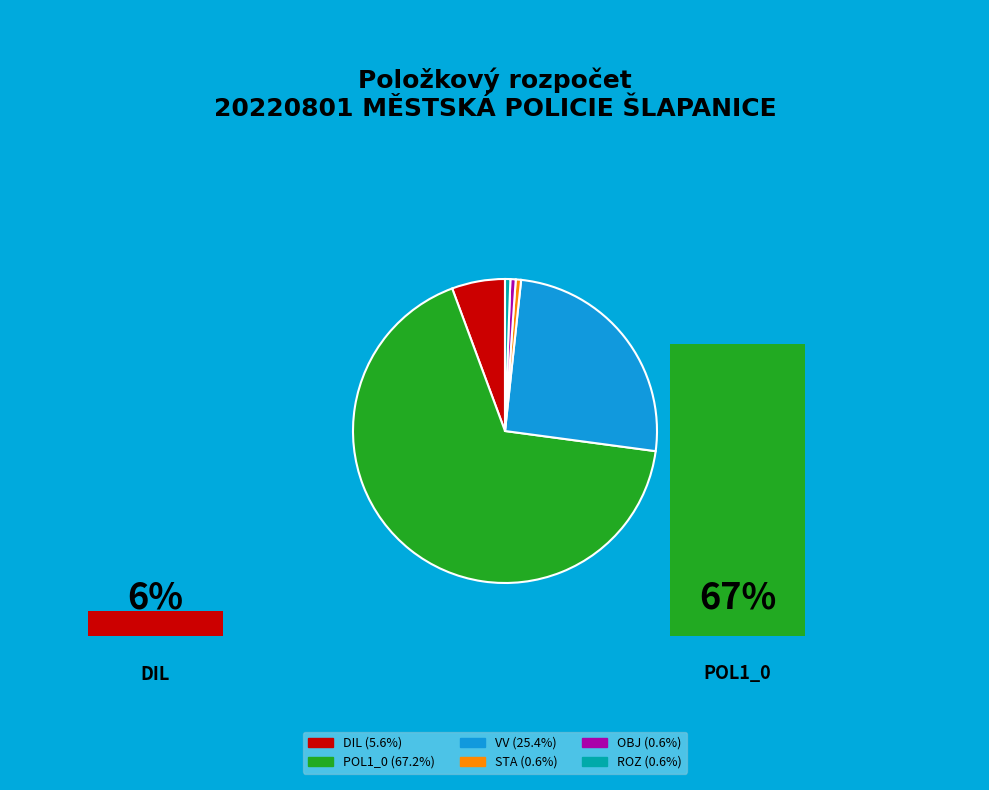

Is there a majority slice in this chart?

Yes